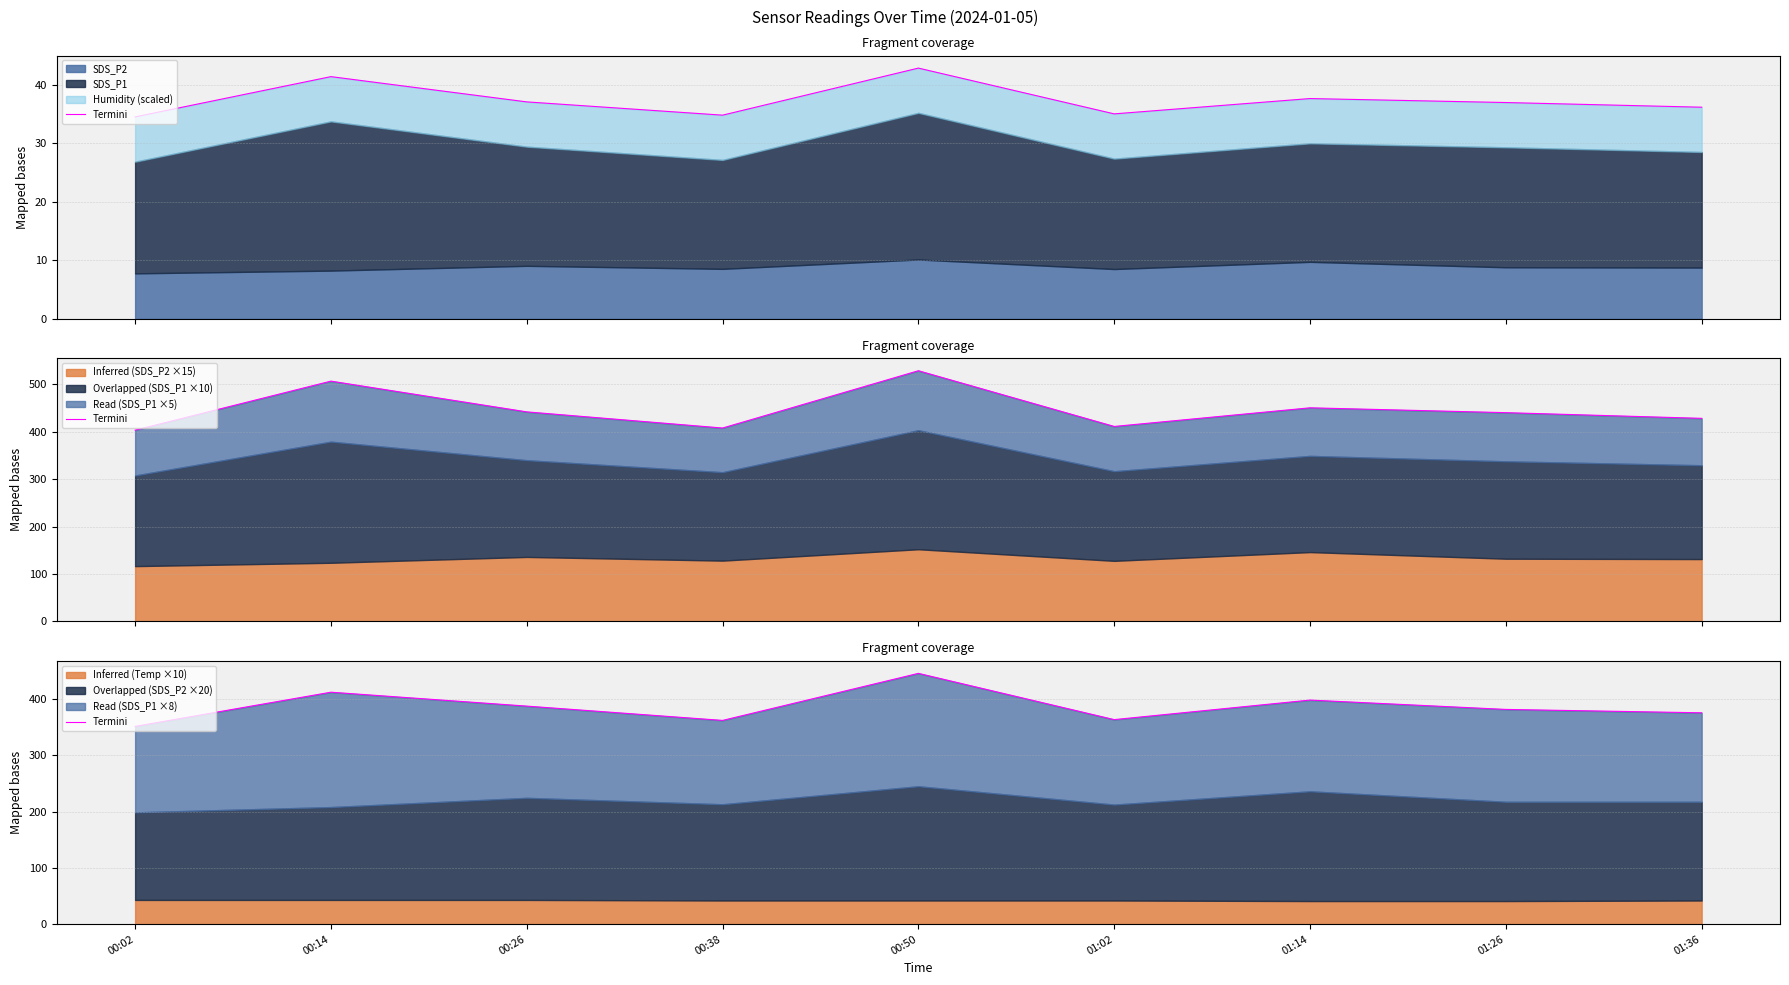

List the labels in order of value, largest first.

00:50, 00:14, 01:14, 00:26, 01:26, 01:36, 01:02, 00:38, 00:02